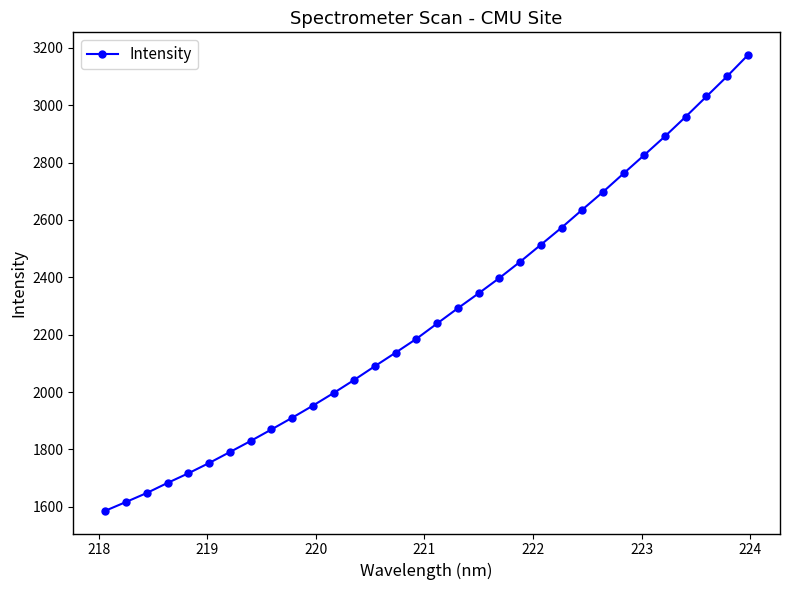

What is the greatest value displayed?

3175.1